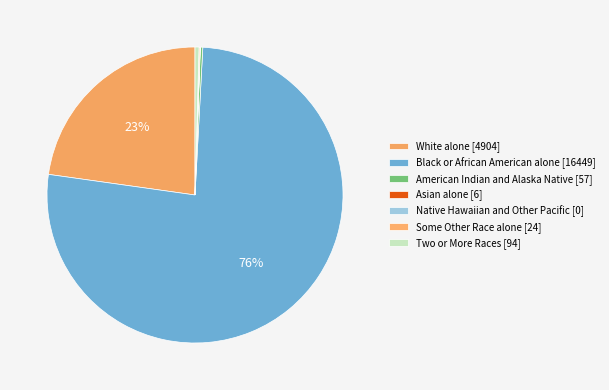

Is the sum of American Indian and Alaska Native and Black or African American alone greater than half?

Yes